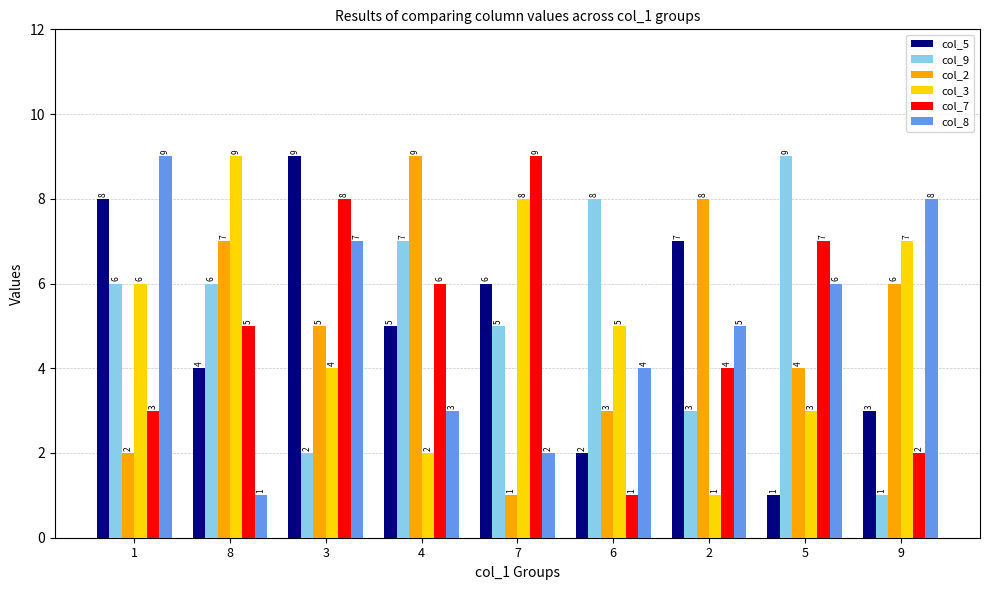

What is the average value of the col_9 series?

5